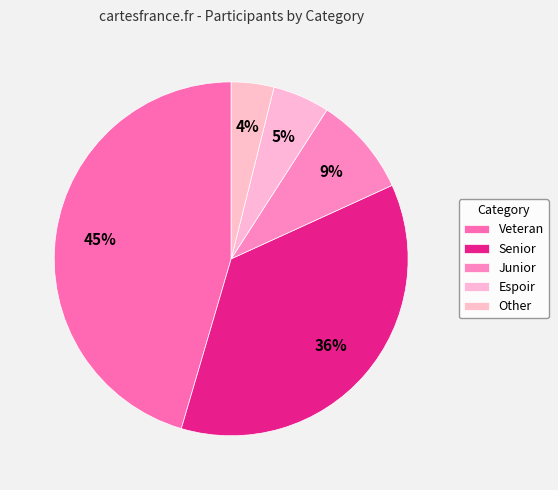

To the nearest percent, what percentage of the pie is Veteran?

45%